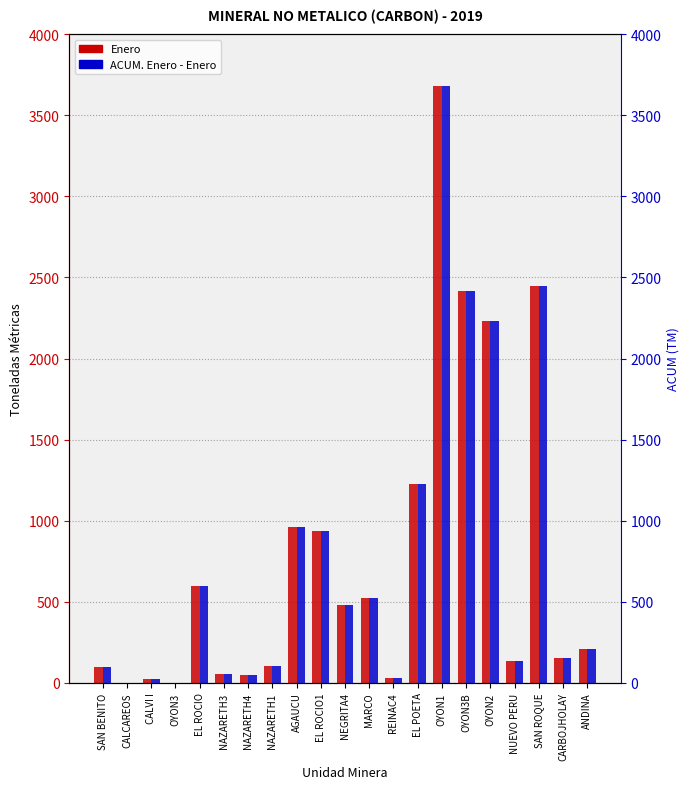

Reading right to left, transcribe all the data shown in this chart.

Enero: ANDINA=208.0	CARBOJHOLAY=153.1	SAN ROQUE=2448.4	NUEVO PERU=134.1	OYON2=2229.7	OYON3B=2418.7	OYON1=3682.9	EL POETA=1228.4	REINAC4=30.0	MARCO=520.0	NEGRITA4=480.0	EL ROCIO1=936.0	AGAUCU=962.0	NAZARETH1=105.0	NAZARETH4=45.0	NAZARETH3=55.0	EL ROCIO=596.0	OYON3=1.0	CALVI I=20.0	CALCAREOS=1.0	SAN BENITO=100.0
ACUM. Enero - Enero: ANDINA=208.0	CARBOJHOLAY=153.1	SAN ROQUE=2448.4	NUEVO PERU=134.1	OYON2=2229.7	OYON3B=2418.7	OYON1=3682.9	EL POETA=1228.4	REINAC4=30.0	MARCO=520.0	NEGRITA4=480.0	EL ROCIO1=936.0	AGAUCU=962.0	NAZARETH1=105.0	NAZARETH4=45.0	NAZARETH3=55.0	EL ROCIO=596.0	OYON3=1.0	CALVI I=20.0	CALCAREOS=1.0	SAN BENITO=100.0